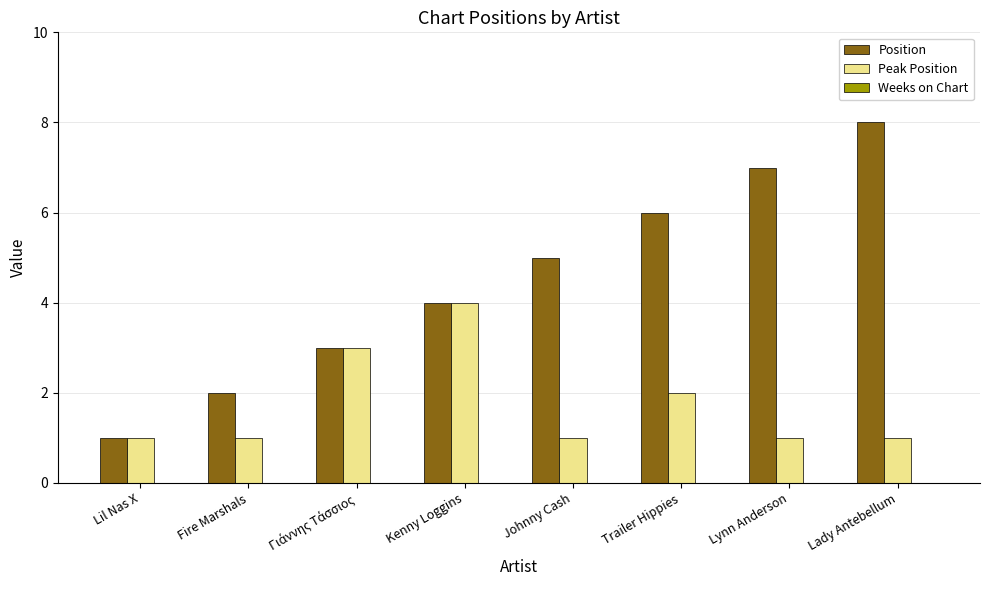

Rank the series by their maximum value, from highest to lowest.

Position, Peak Position